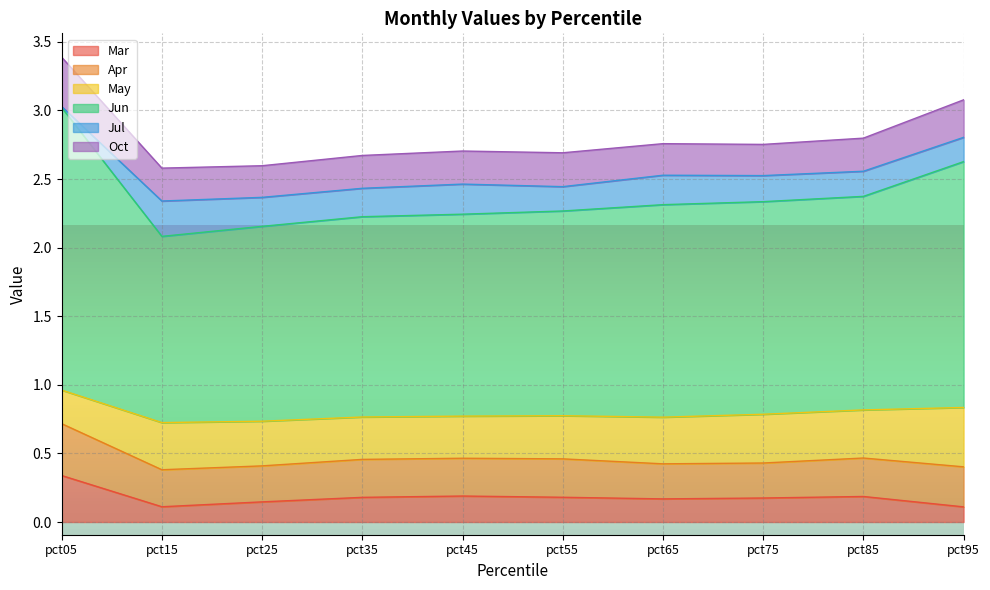

How many series are shown in this chart?

6